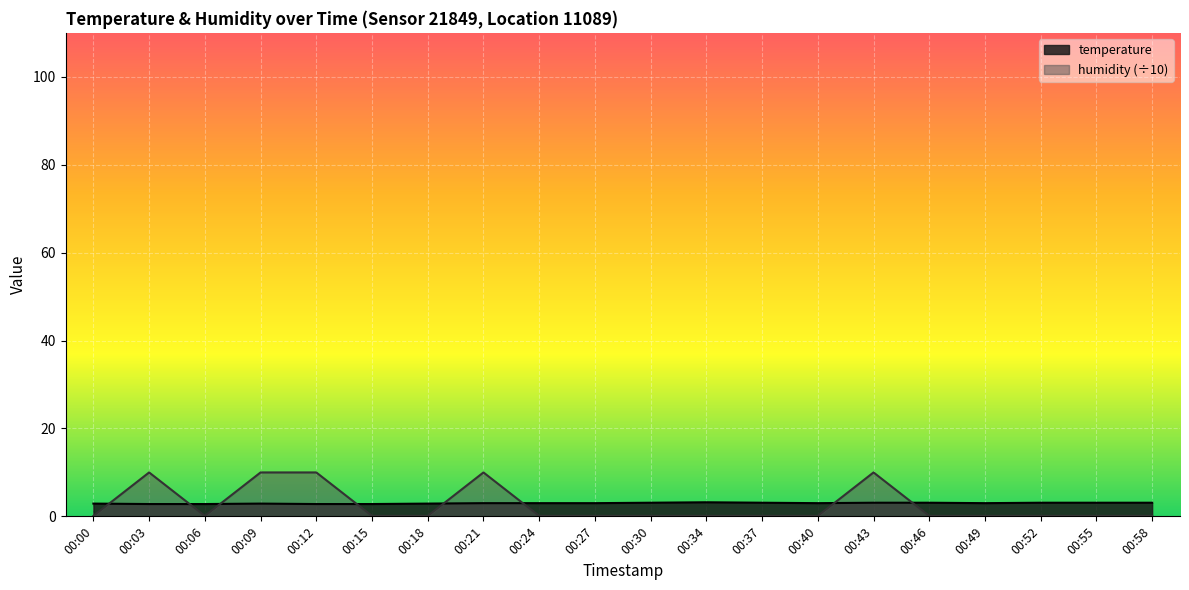

Where is temperature nearest to the value 3?

00:21